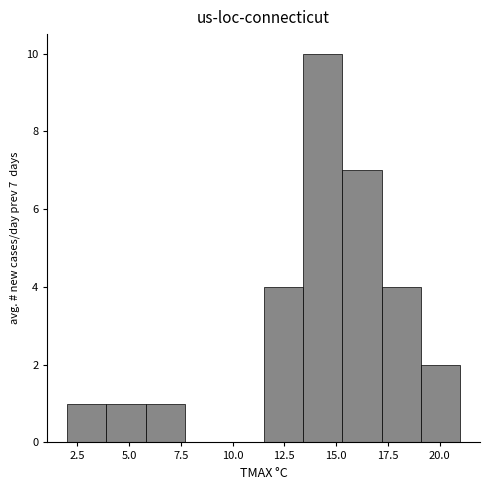

Read against the x-axis, roughly where is the centre of the tallest bar?

14.5